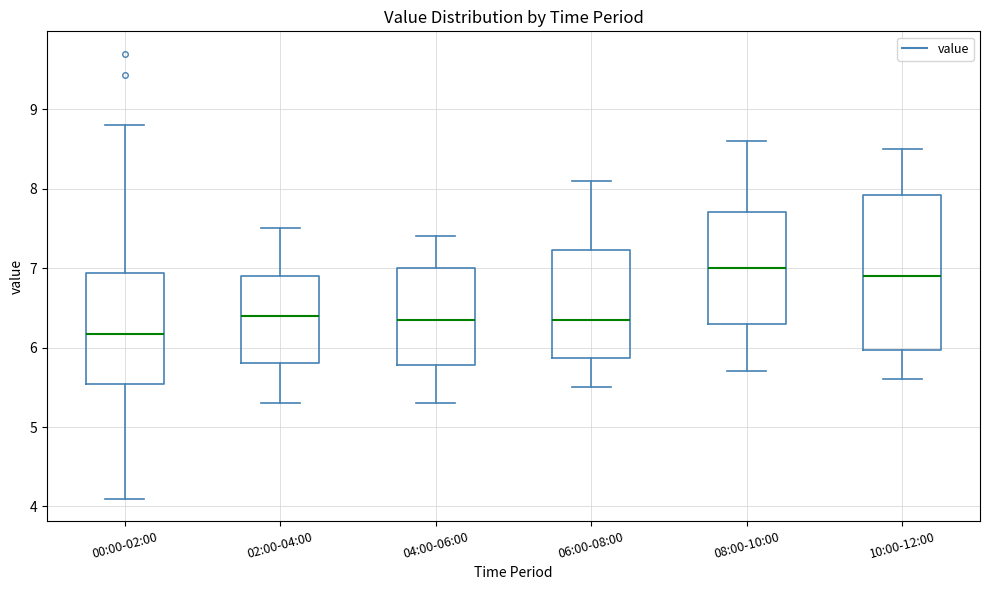

Reading left to right, read every box against the y-axis: the position of its median line, the range the box covers, and the ends of its whiskers. The values are not printed on the chart, so give them approximately, as read against the axis.

00:00-02:00: median 6.2, box 5.5 to 6.9, whiskers 4.1 to 8.8
02:00-04:00: median 6.4, box 5.8 to 6.9, whiskers 5.3 to 7.5
04:00-06:00: median 6.4, box 5.8 to 7.0, whiskers 5.3 to 7.4
06:00-08:00: median 6.4, box 5.9 to 7.2, whiskers 5.5 to 8.1
08:00-10:00: median 7.0, box 6.3 to 7.7, whiskers 5.7 to 8.6
10:00-12:00: median 6.9, box 6.0 to 7.9, whiskers 5.6 to 8.5